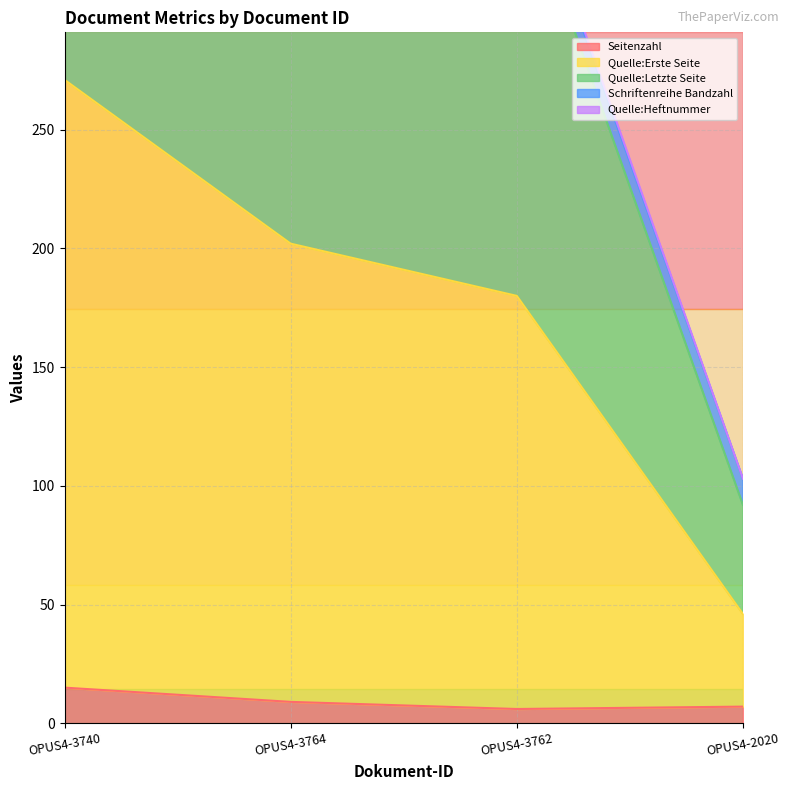

The value of Seitenzahl at OPUS4-2020 is 7. True or false?

True